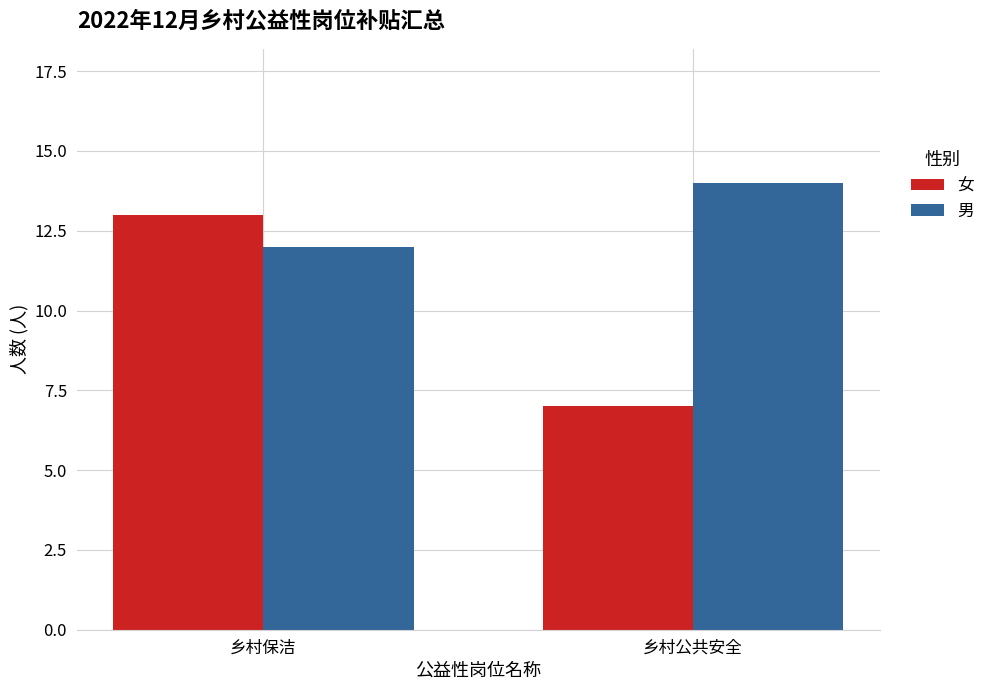

Reading left to right, list all the values displayed in this chart.

女: 13	7
男: 12	14